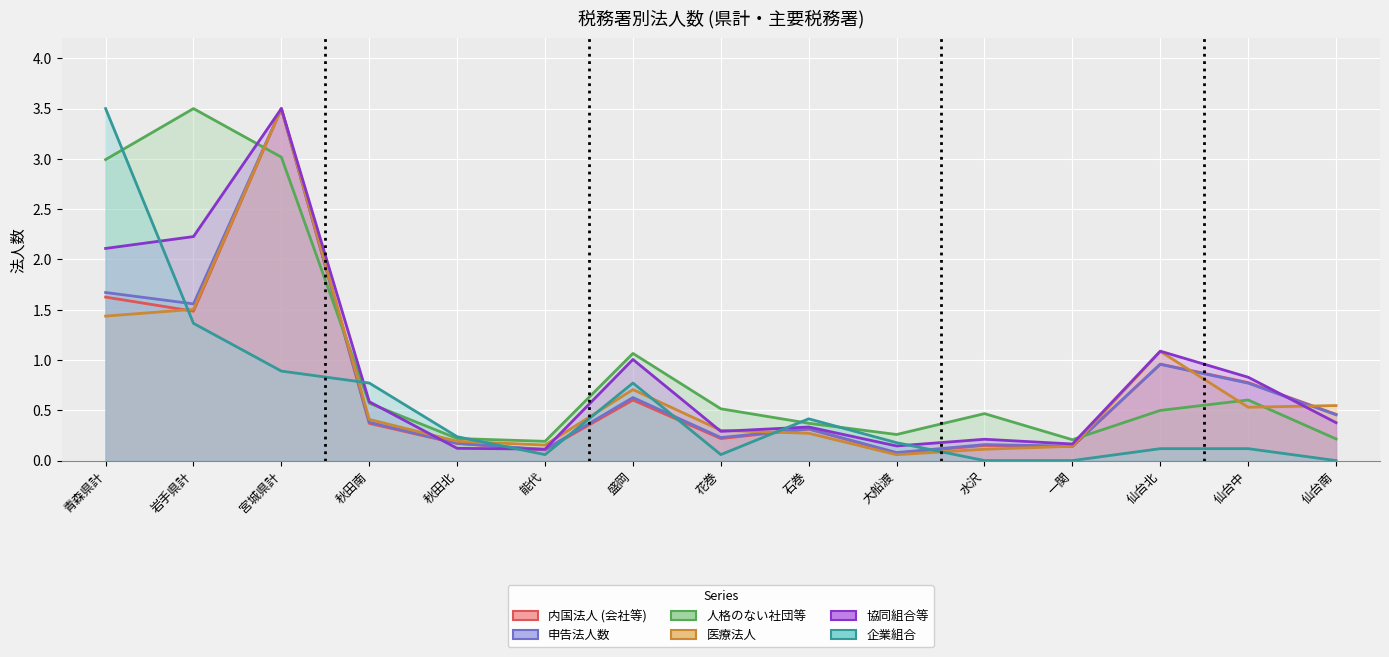

The value of 内国法人 (会社等) at 大船渡 is 0.1. True or false?

True